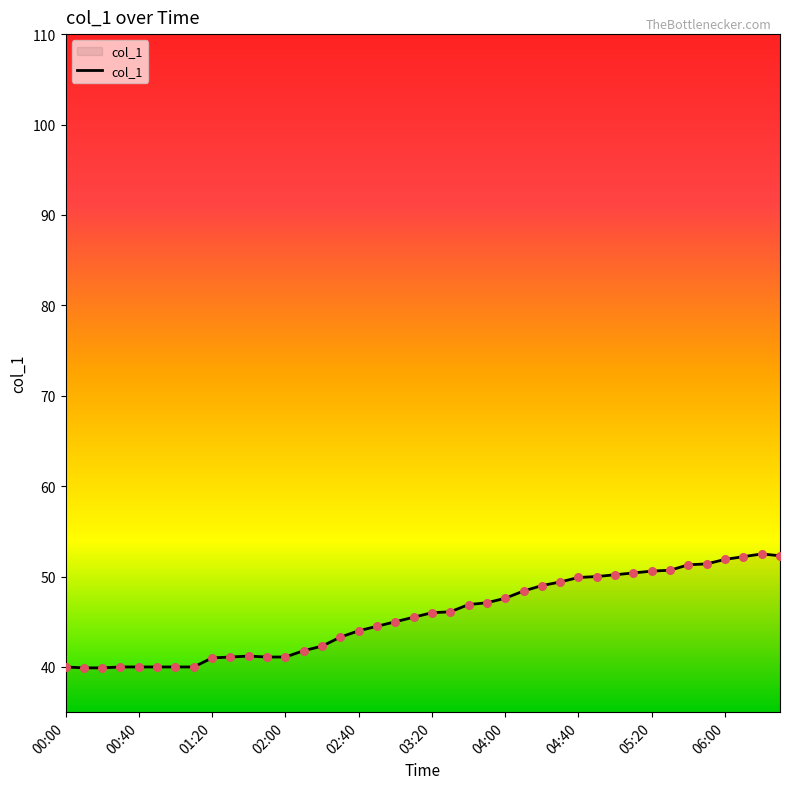

What is the difference between the maximum and minimum values?

12.6